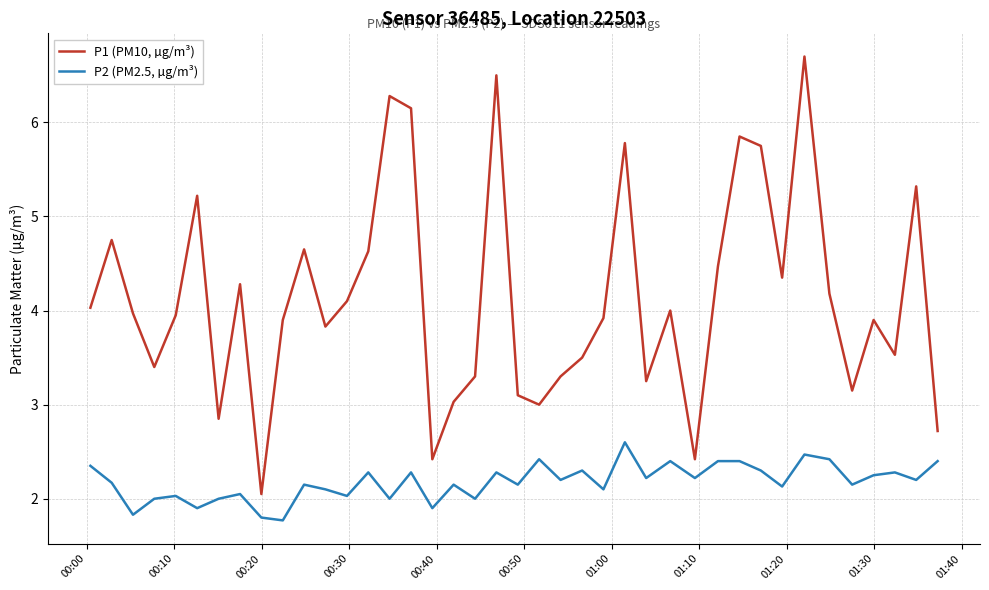

Rank the series by their average value, from highest to lowest.

P1 (PM10, µg/m³), P2 (PM2.5, µg/m³)